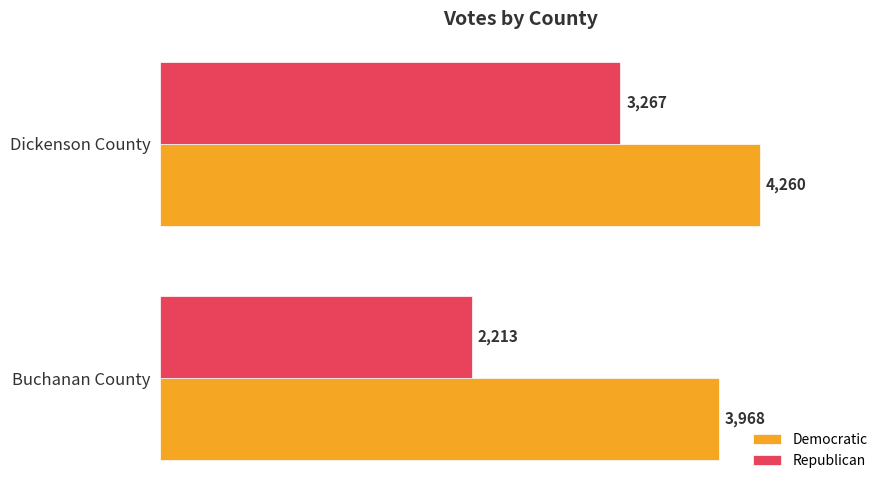

What is the total value across all series at Buchanan County?

6181